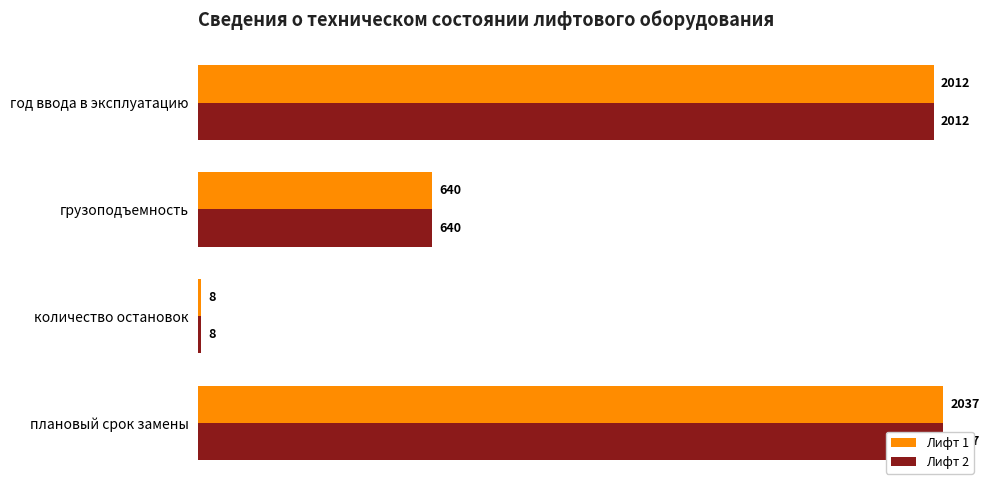

Where is Лифт 2 nearest to the value 1022?

грузоподъемность